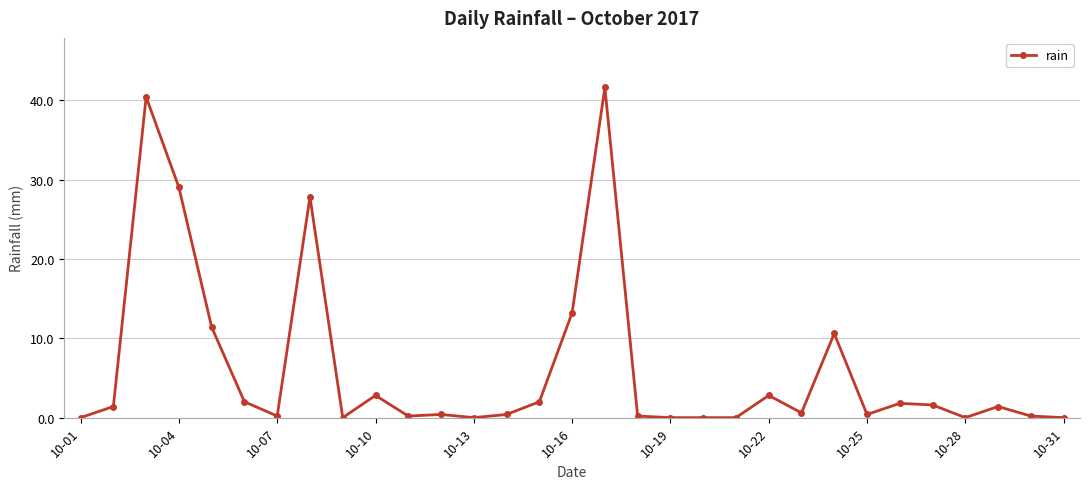

Count the number of categories in the chart.

31